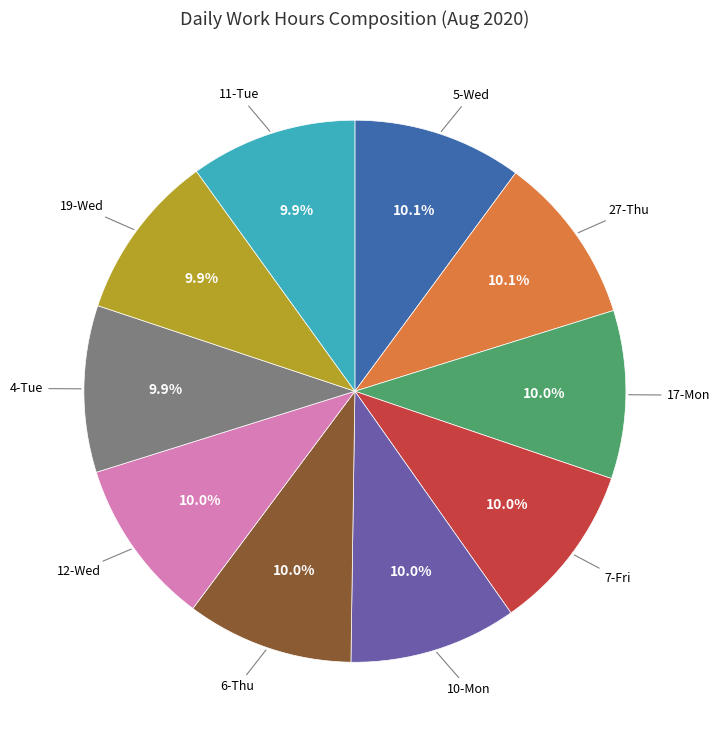

Is there any slice that represents more than half of the pie?

No